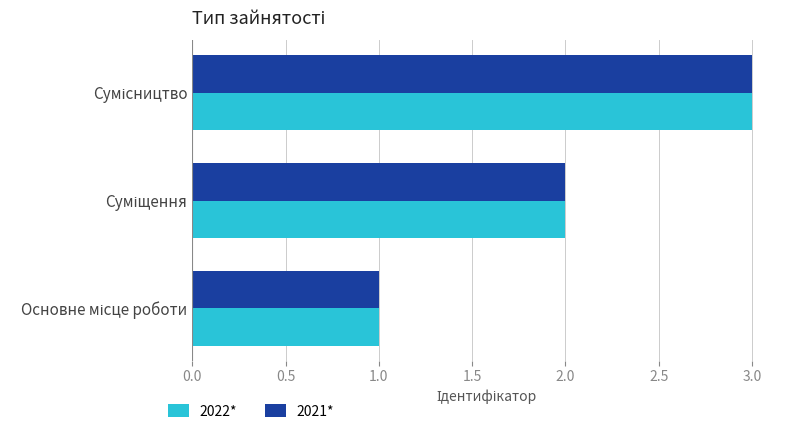

What is the greatest value displayed?

3